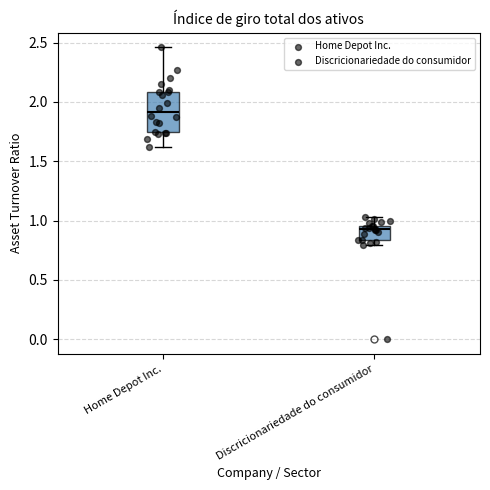

Where is the upper edge of the box for Home Depot Inc. on the y-axis? The values are not printed on the chart, so give them approximately, as read against the axis.

2.10